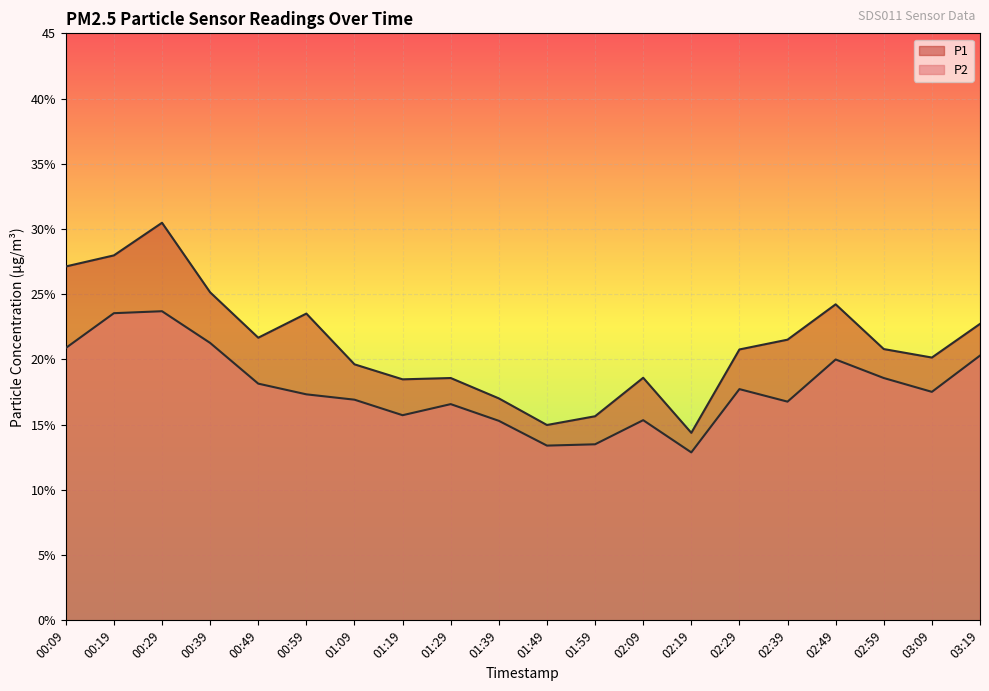

What is the difference between the maximum and second lowest values in the P2 series?

10.3